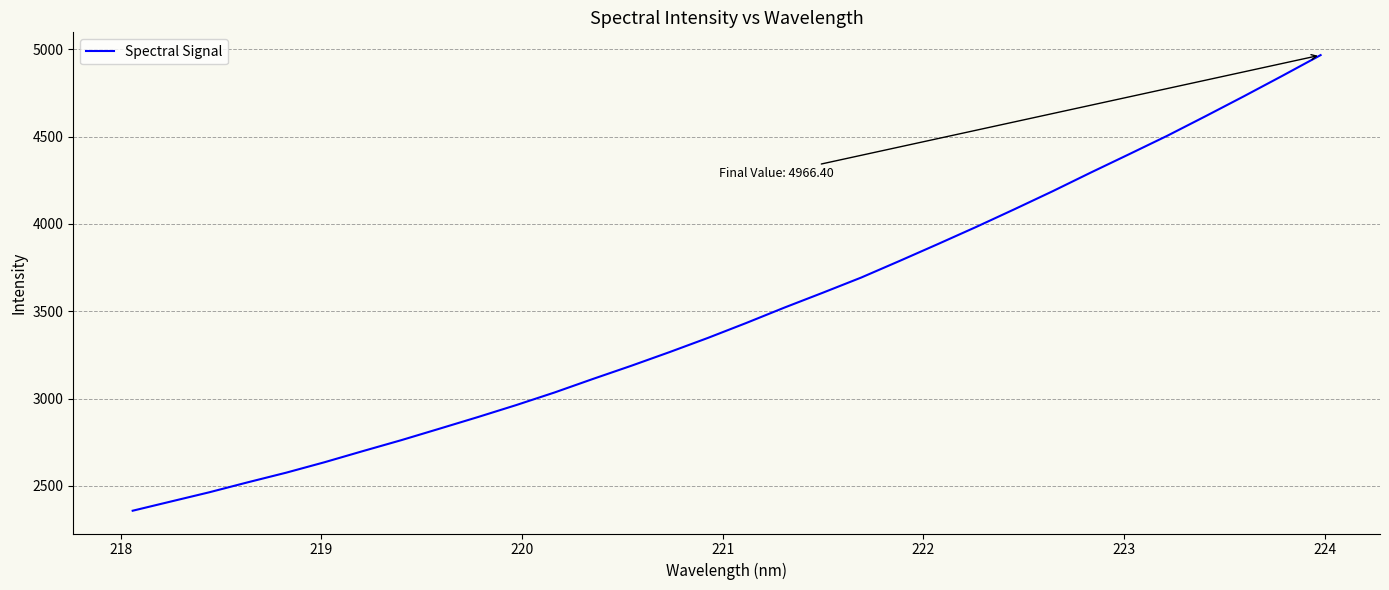

What is the maximum value shown in the chart?

4966.4